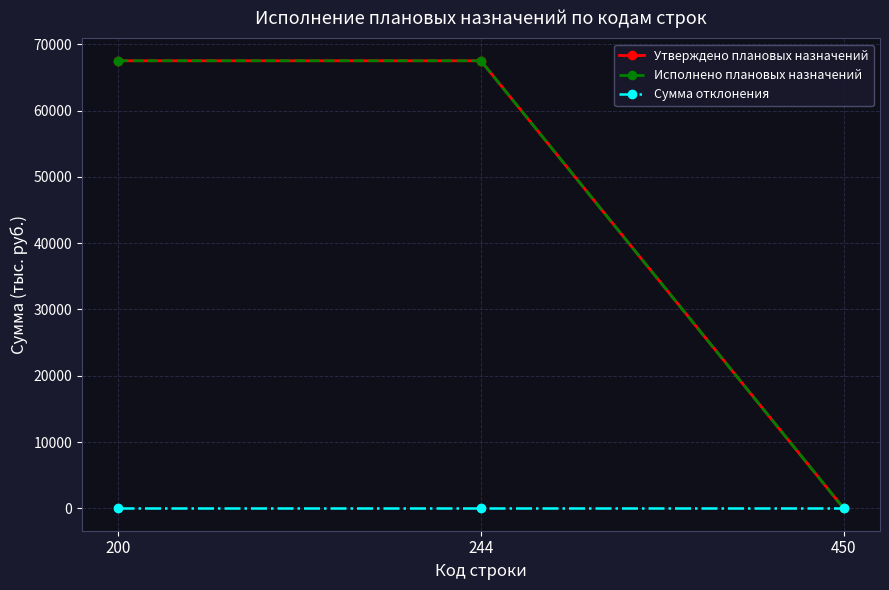

Which series has the largest total across all categories?

Утверждено плановых назначений